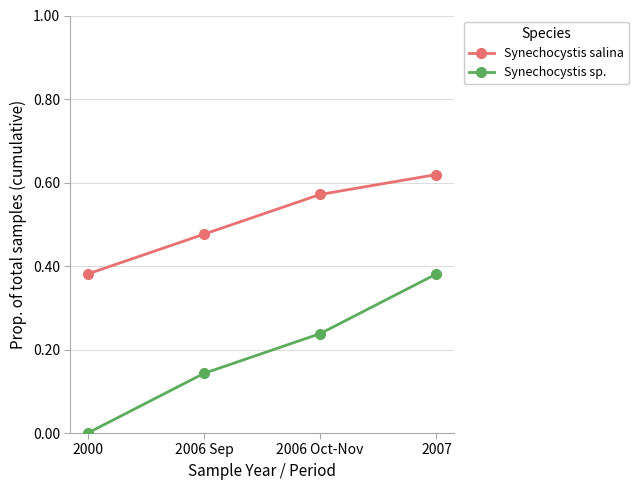

What position from the left is 2007?

4